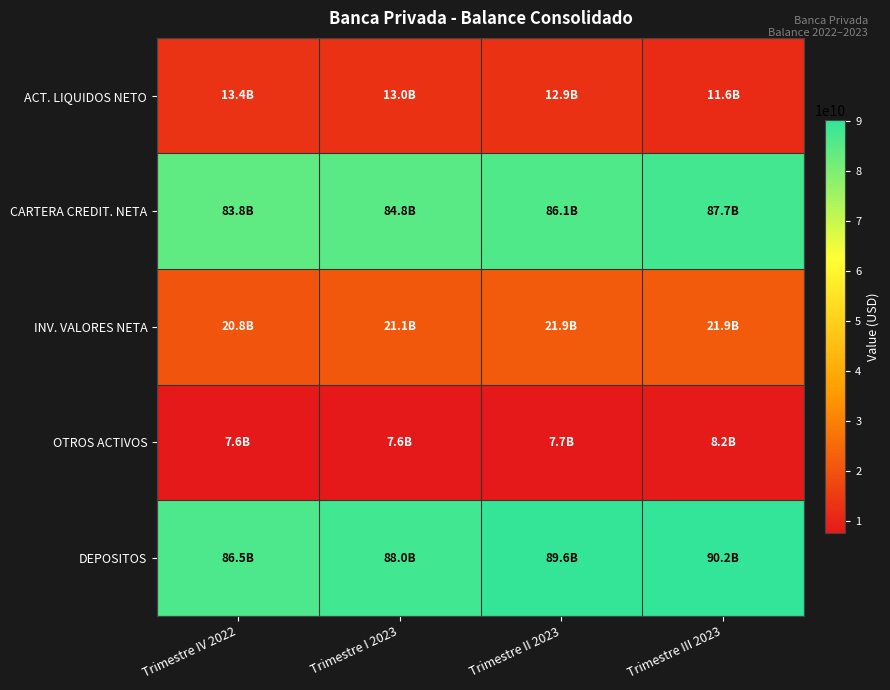

Which series has the largest total across all categories?

DEPOSITOS